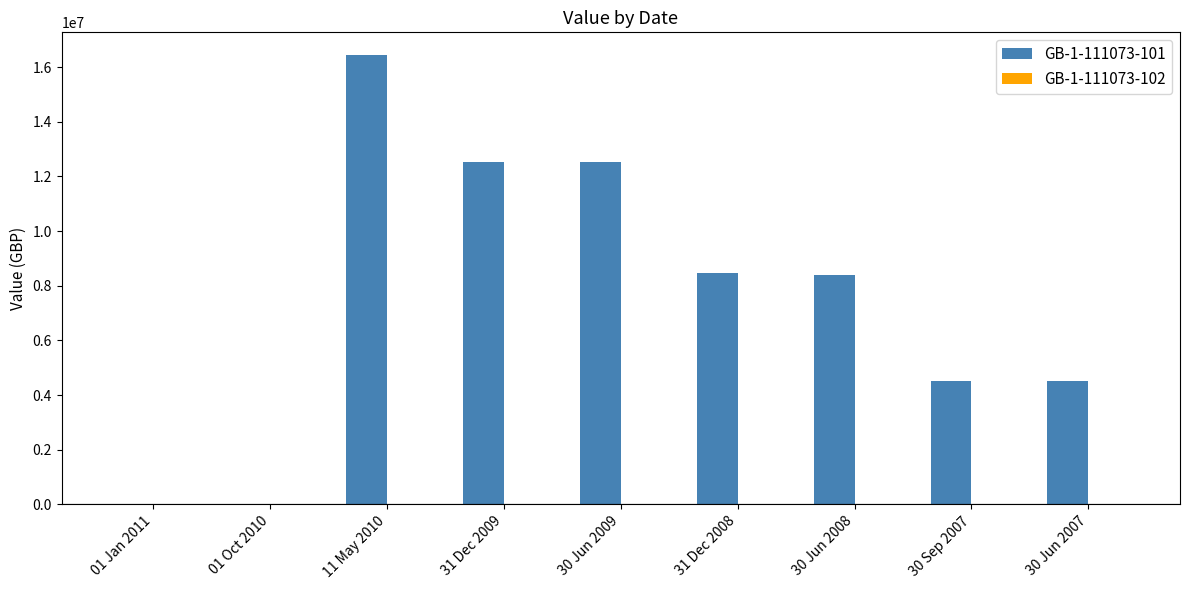

What is the difference between the GB-1-111073-101 values at 01 Jan 2011 and 31 Dec 2009?

12532400